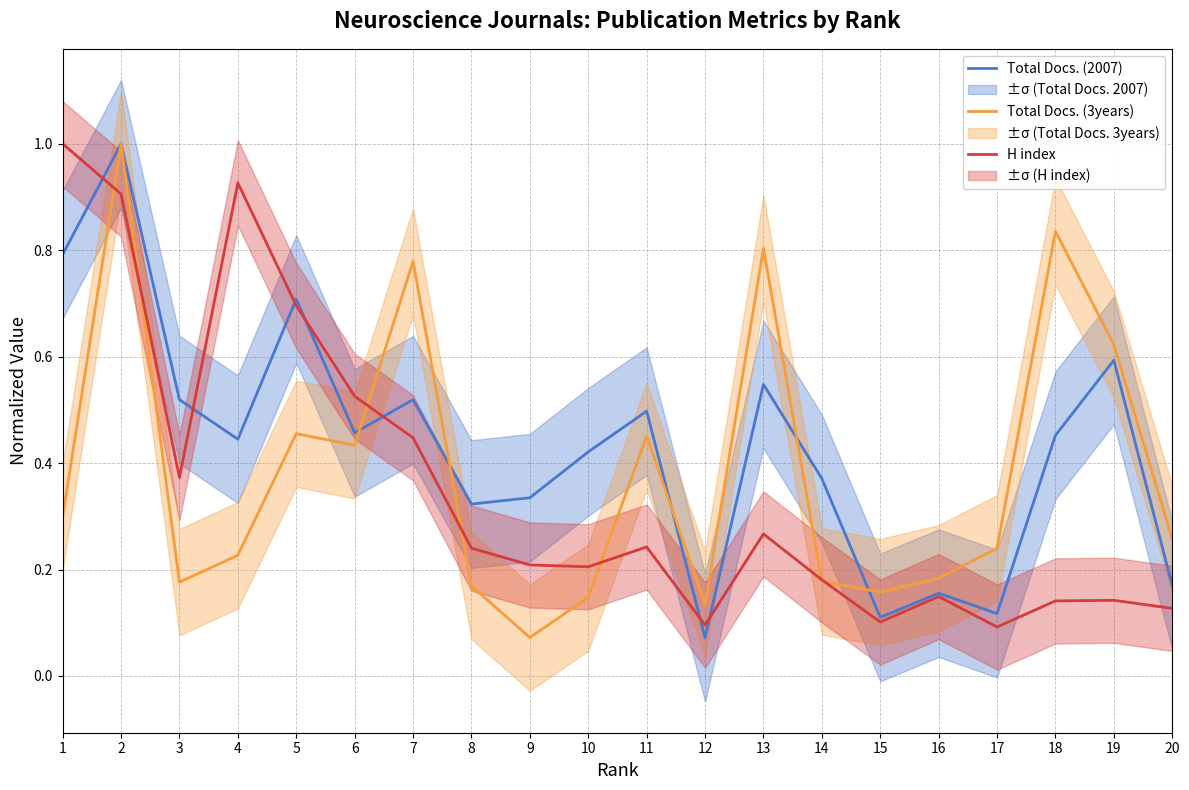

Does the chart have visible grid lines?

Yes